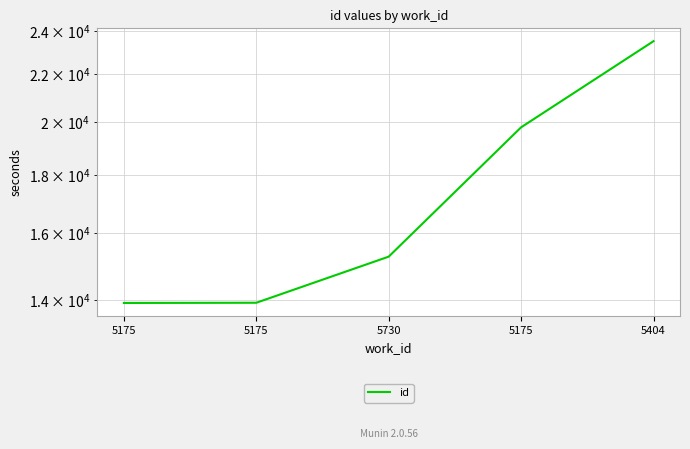

At which label does the data first exceed 15269?

5175